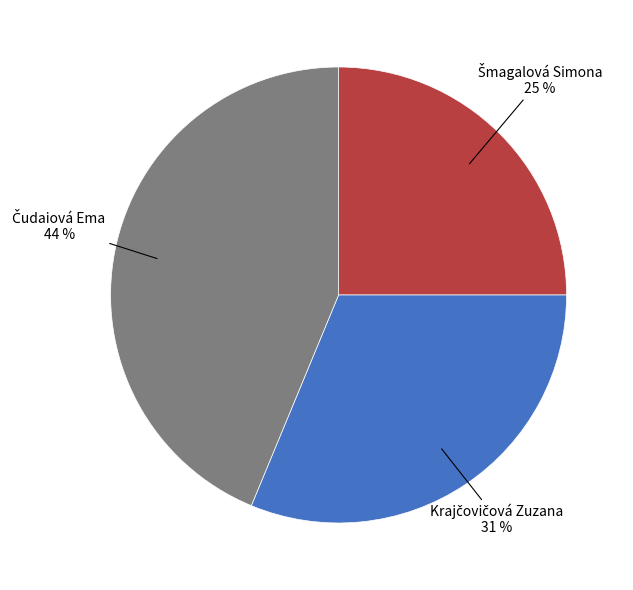

To the nearest percent, what is the average slice percentage?

33%